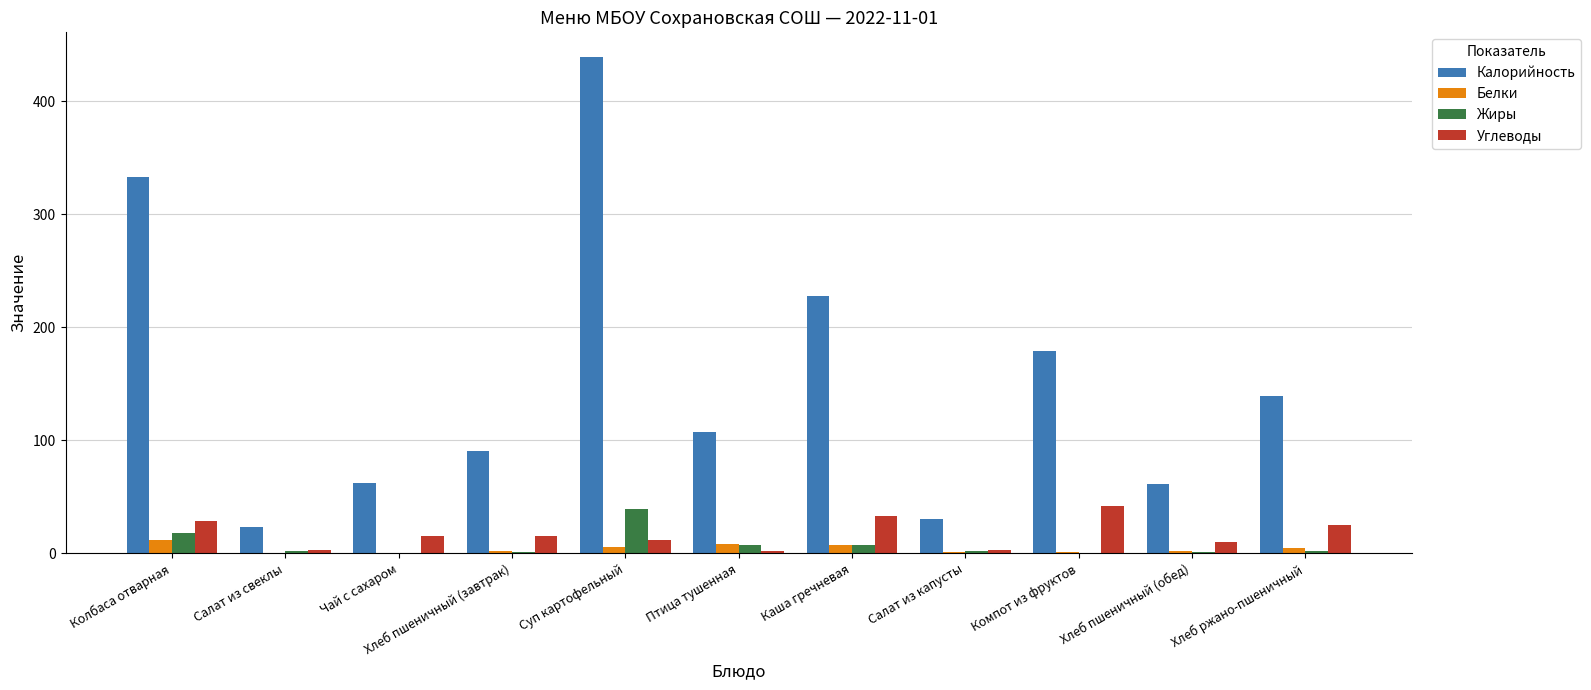

What is the total value across all series at Чай с сахаром?

77